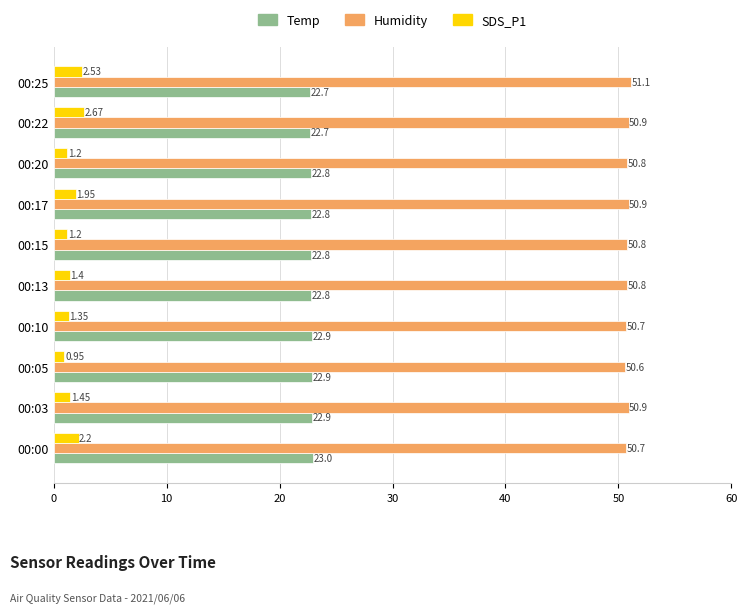

What is the sum of the Temp values at 00:20 and 00:00?

45.8